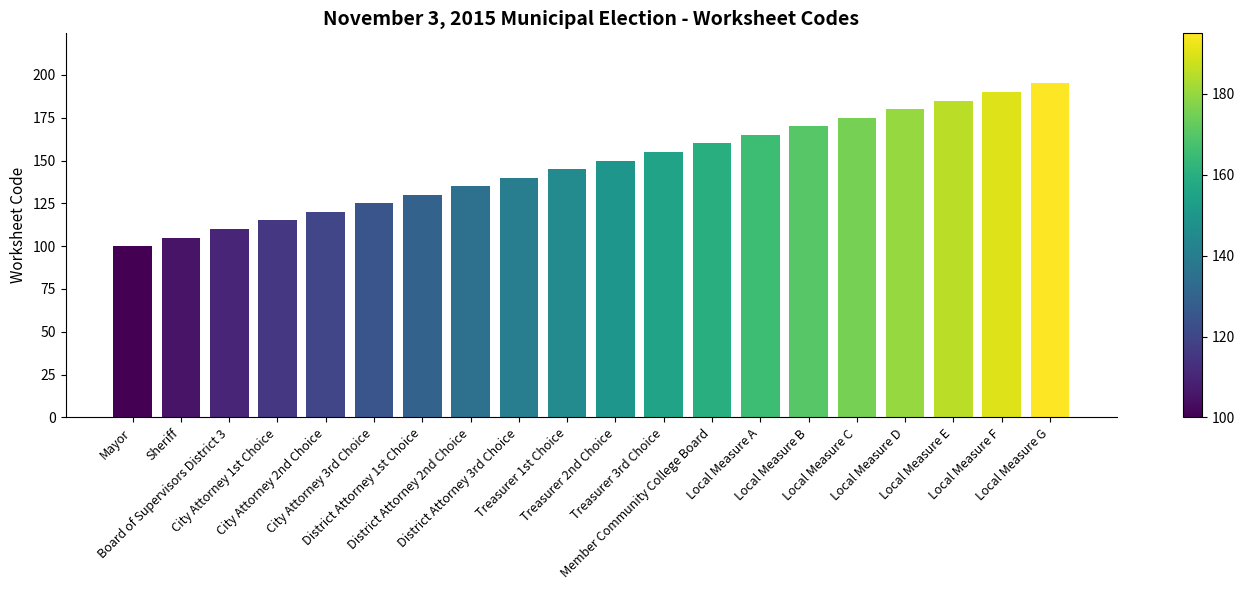

What is the change in value from Treasurer 3rd Choice to Local Measure B?

+15